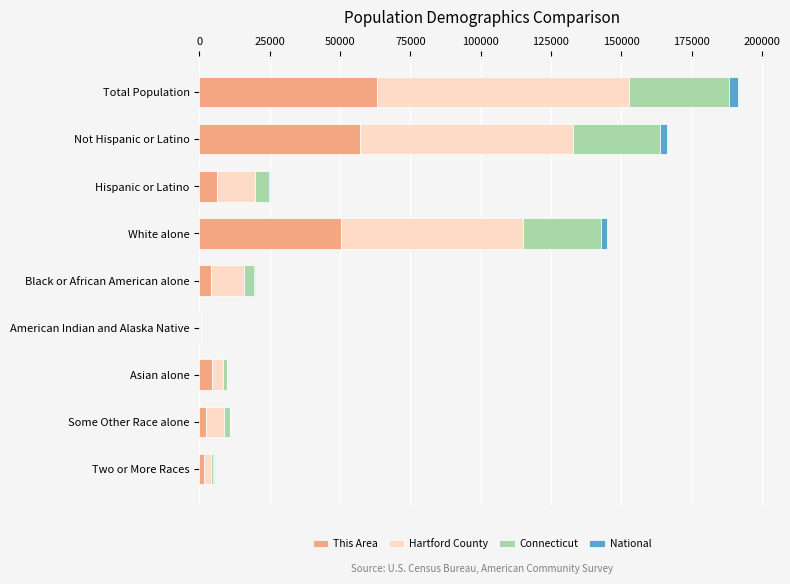

Count the number of data series in this chart.

4